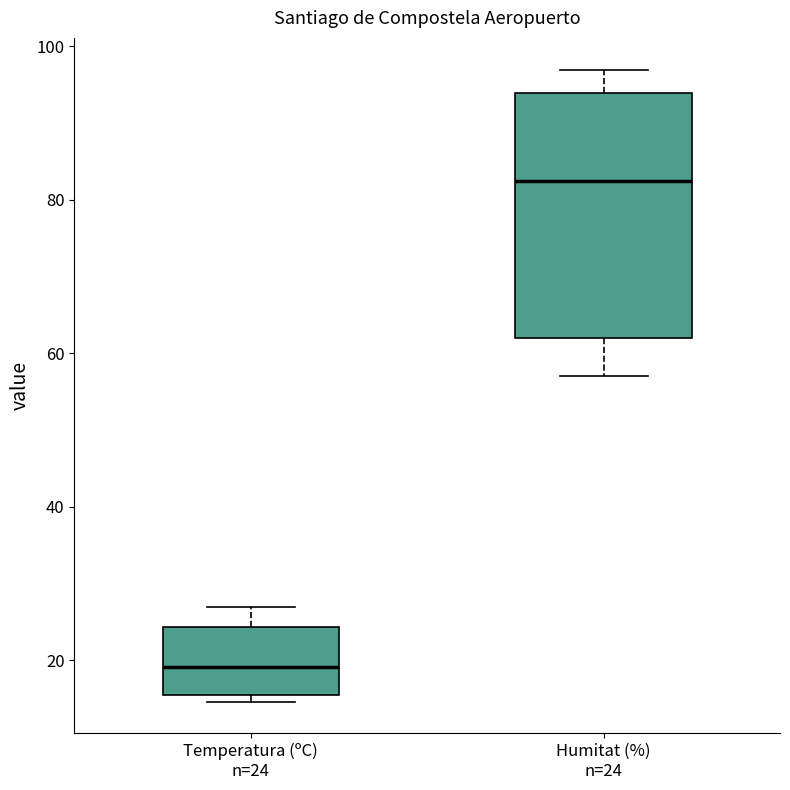

Which box is the tallest, from its lower edge to its upper edge?

Humitat (%) n=24